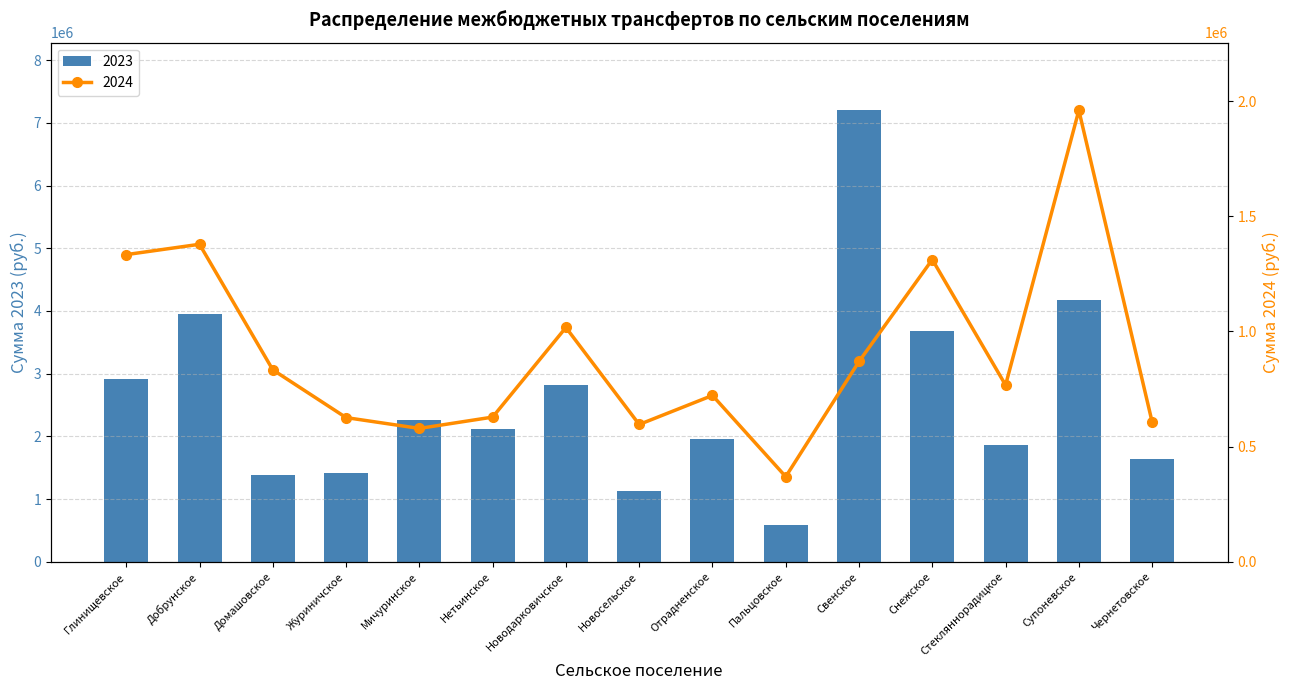

What is the spread (max minus min) of values at Мичуринское?

1683182.9